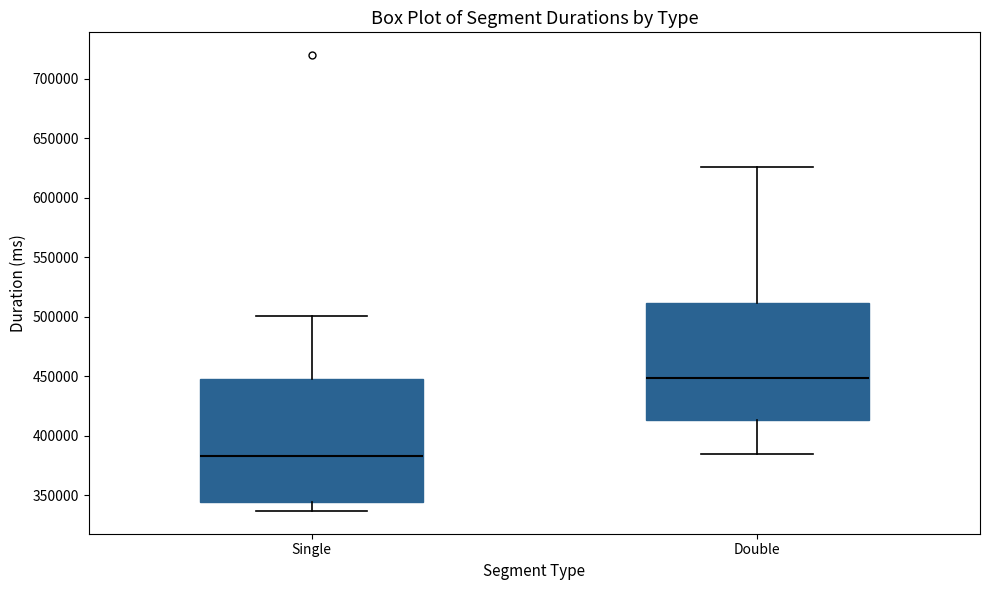

Reading left to right, read every box against the y-axis: the position of its median line, the range the box covers, and the ends of its whiskers. The values are not printed on the chart, so give them approximately, as read against the axis.

Single: median 385000, box 345000 to 450000, whiskers 335000 to 500000
Double: median 450000, box 415000 to 510000, whiskers 385000 to 625000